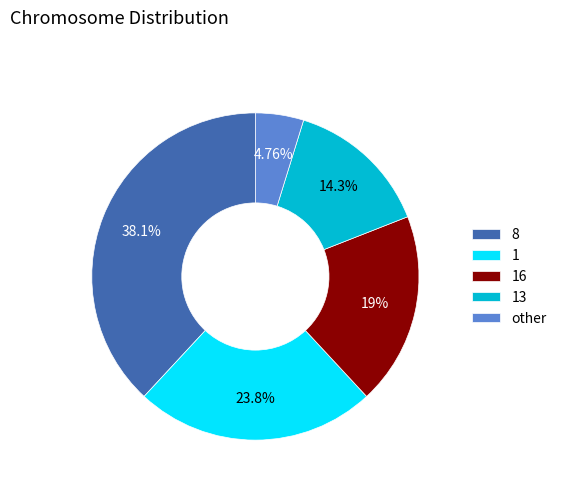

Does any single category account for the majority?

No